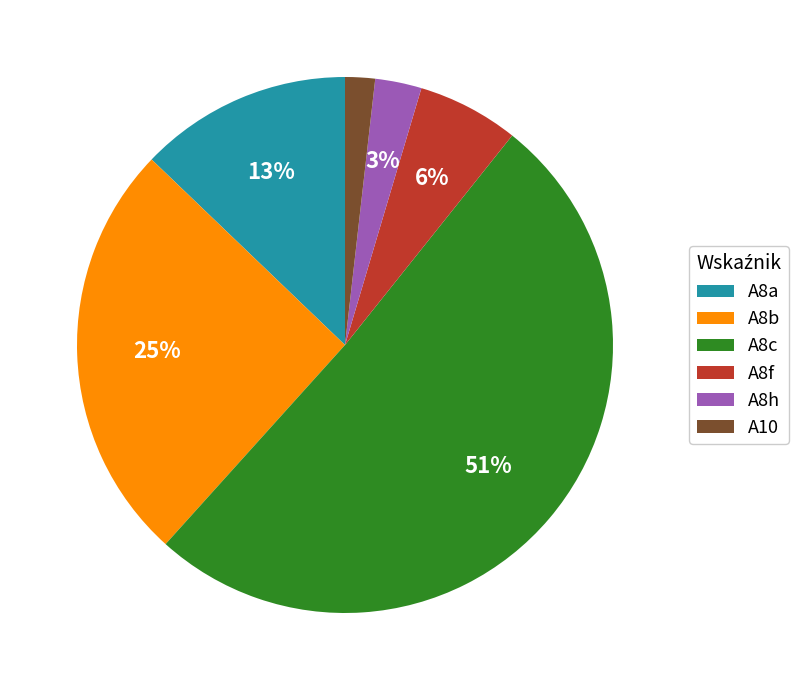

To the nearest percent, what is the difference between the largest and smallest slice percentages?

49%